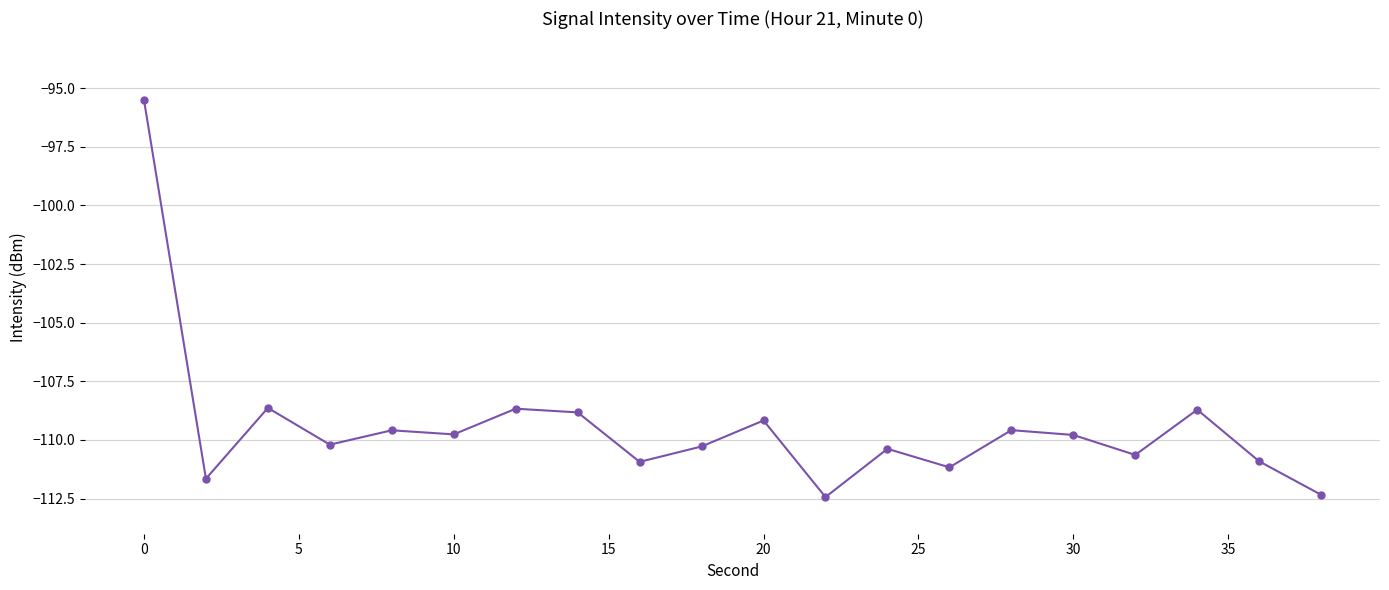

What is the difference between the maximum and minimum values?

16.9